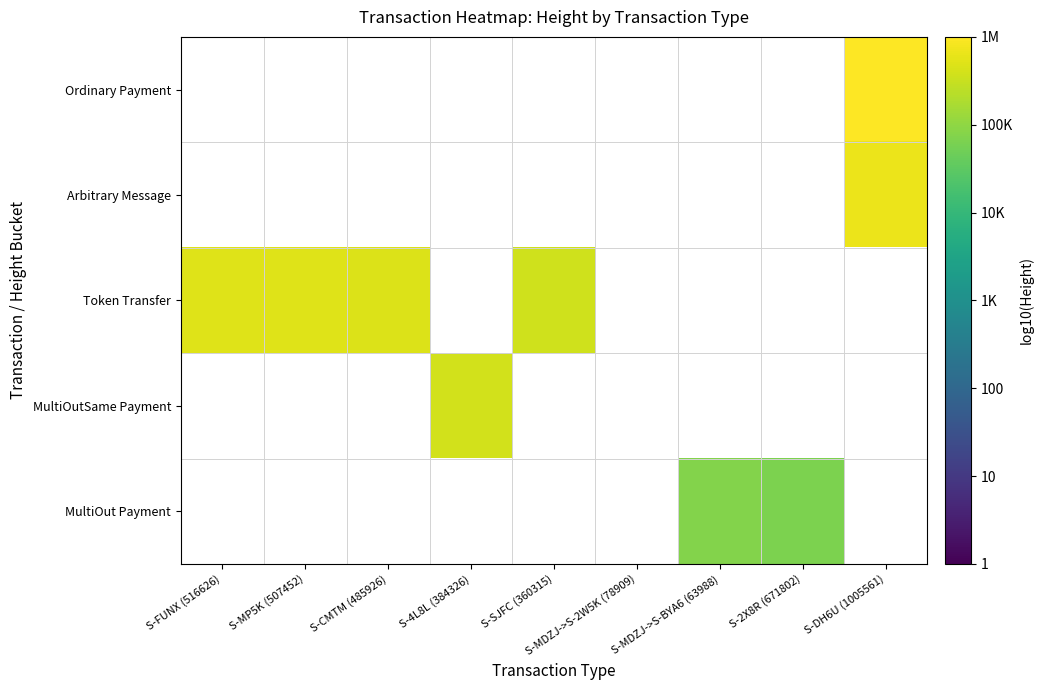

Between S-CMTM (485926) and S-DH6U (1005561), which is larger?

S-DH6U (1005561)